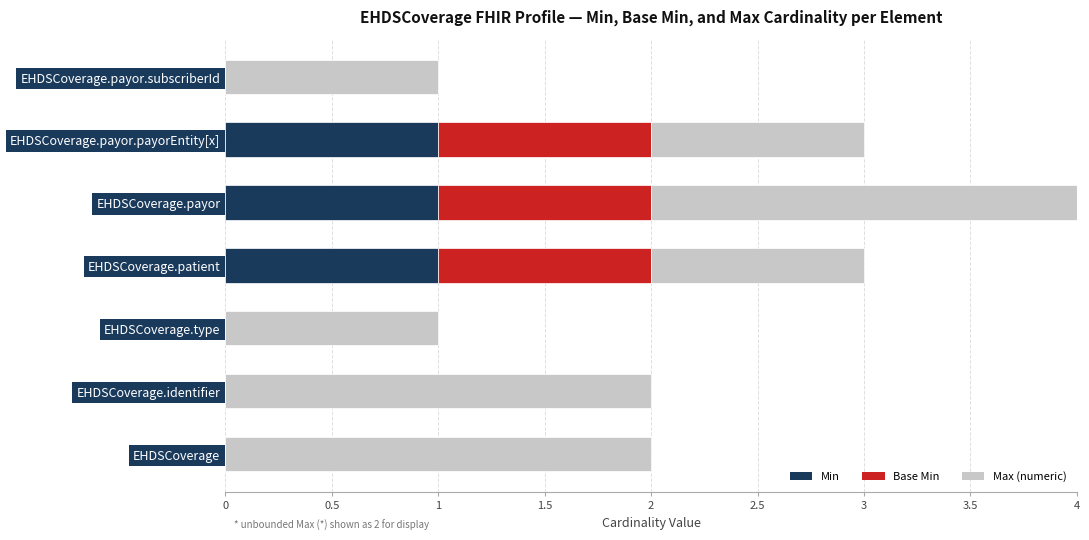

At which category is the sum across all series the highest?

EHDSCoverage.payor